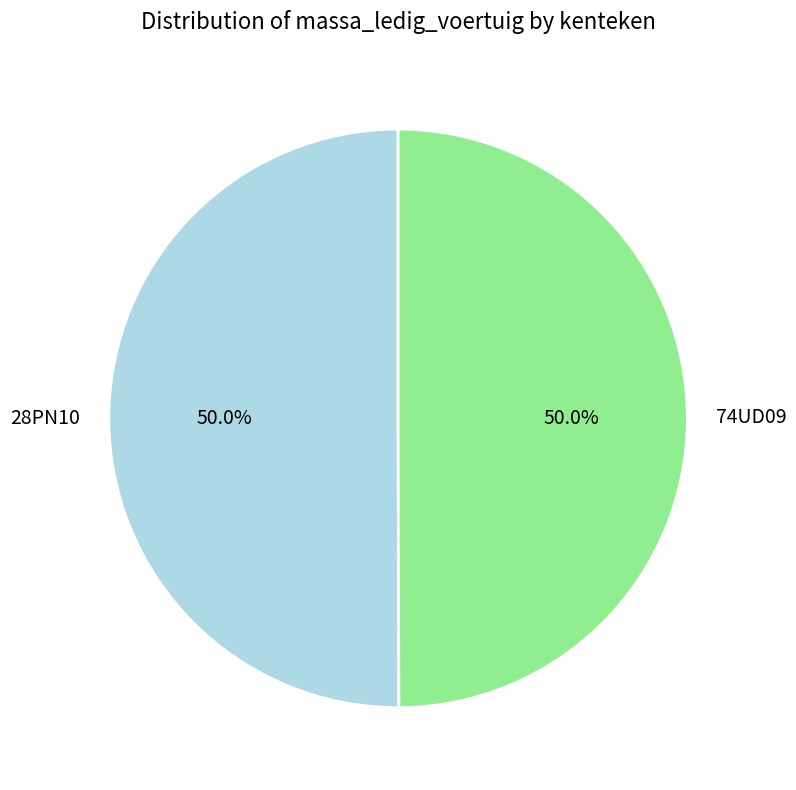

How many segments does this pie chart have?

2